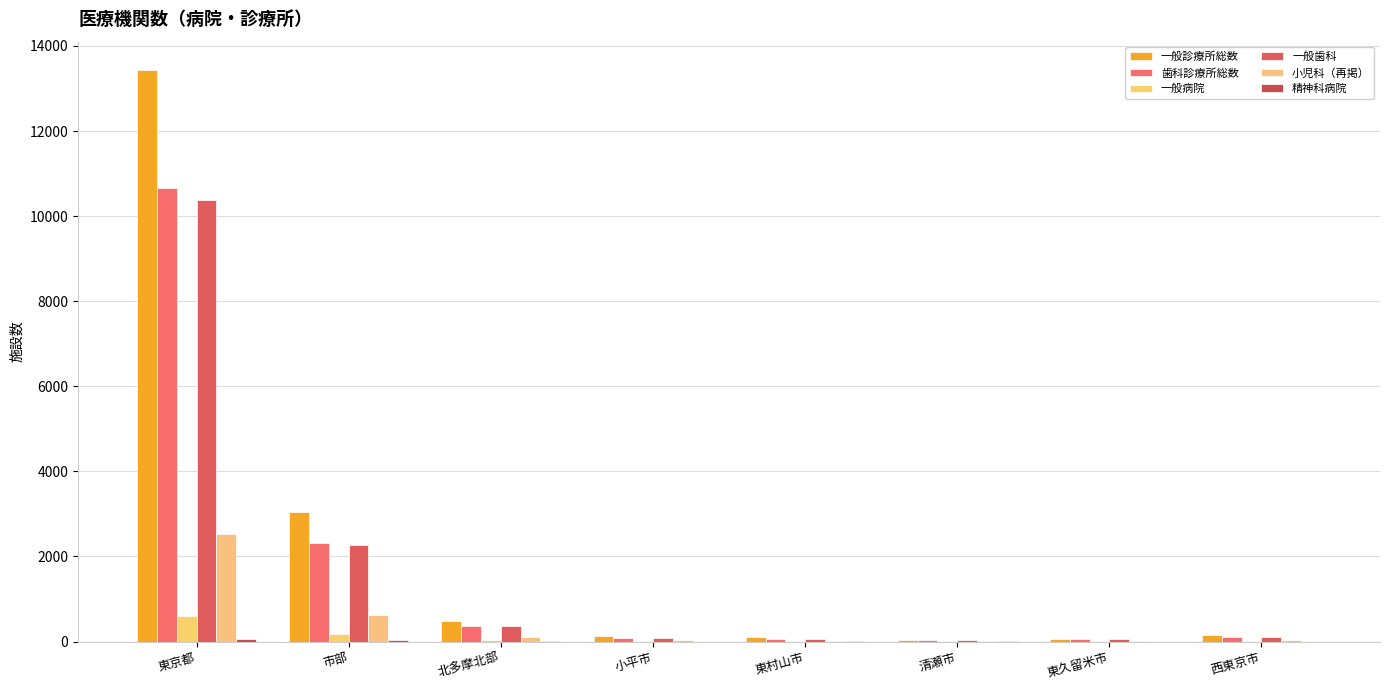

Between 東村山市 and 東久留米市, which series saw the biggest shift?

一般診療所総数